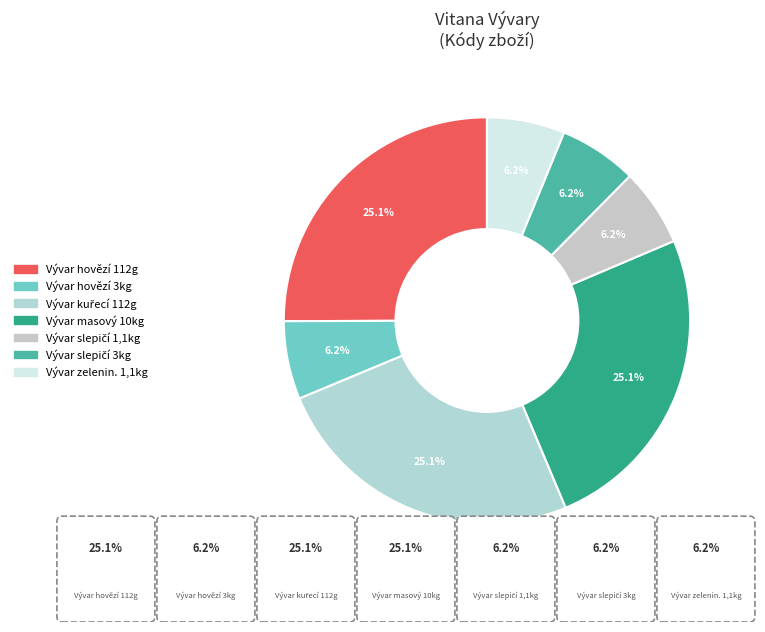

Count the number of slices in the pie.

7